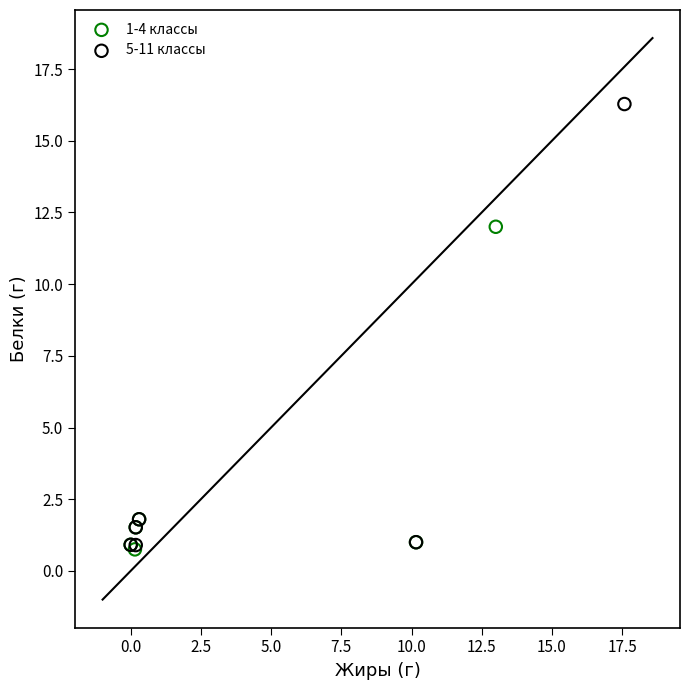

Which series contains the highest Y value?

5-11 классы